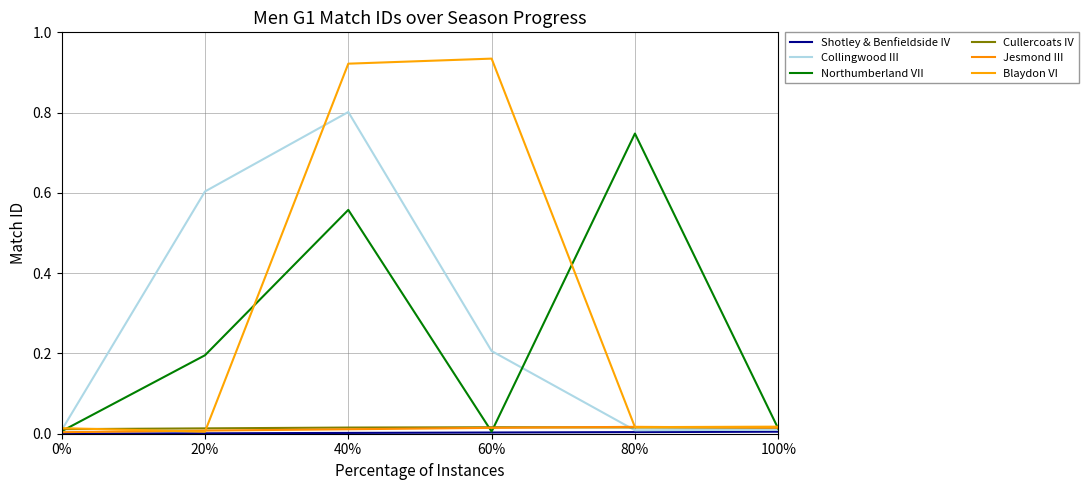

True or false: Northumberland VII and Cullercoats IV cross at least once.

True